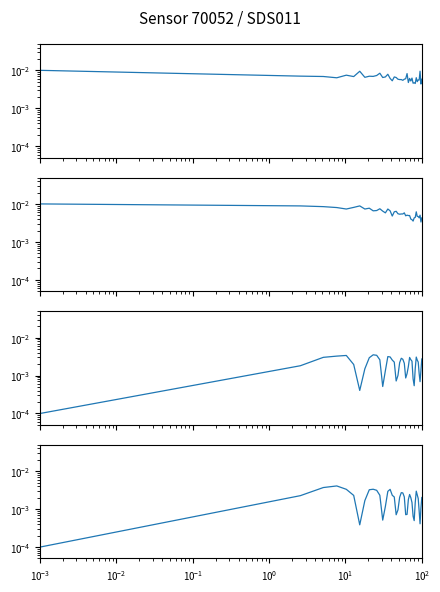

Reading left to right, list all the values displayed in this chart.

P1: 0.0	0.0	0.0	0.0	0.0	0.0	0.0	0.0	0.0	0.0	0.0	0.0	0.0	0.0	0.0	0.0	0.0	0.0	0.0	0.0	0.0	0.0	0.0	0.0	0.0	0.0	0.0	0.0	0.0	0.0	0.0	0.0	0.0	0.0	0.0	0.0	0.0	0.0	0.0	0.0
P2: 0.0	0.0	0.0	0.0	0.0	0.0	0.0	0.0	0.0	0.0	0.0	0.0	0.0	0.0	0.0	0.0	0.0	0.0	0.0	0.0	0.0	0.0	0.0	0.0	0.0	0.0	0.0	0.0	0.0	0.0	0.0	0.0	0.0	0.0	0.0	0.0	0.0	0.0	0.0	0.0
P1 oscillation: 0.0	0.0	0.0	0.0	0.0	0.0	0.0	0.0	0.0	0.0	0.0	0.0	0.0	0.0	0.0	0.0	0.0	0.0	0.0	0.0	0.0	0.0	0.0	0.0	0.0	0.0	0.0	0.0	0.0	0.0	0.0	0.0	0.0	0.0	0.0	0.0	0.0	0.0	0.0	0.0
P2 oscillation: 0.0	0.0	0.0	0.0	0.0	0.0	0.0	0.0	0.0	0.0	0.0	0.0	0.0	0.0	0.0	0.0	0.0	0.0	0.0	0.0	0.0	0.0	0.0	0.0	0.0	0.0	0.0	0.0	0.0	0.0	0.0	0.0	0.0	0.0	0.0	0.0	0.0	0.0	0.0	0.0